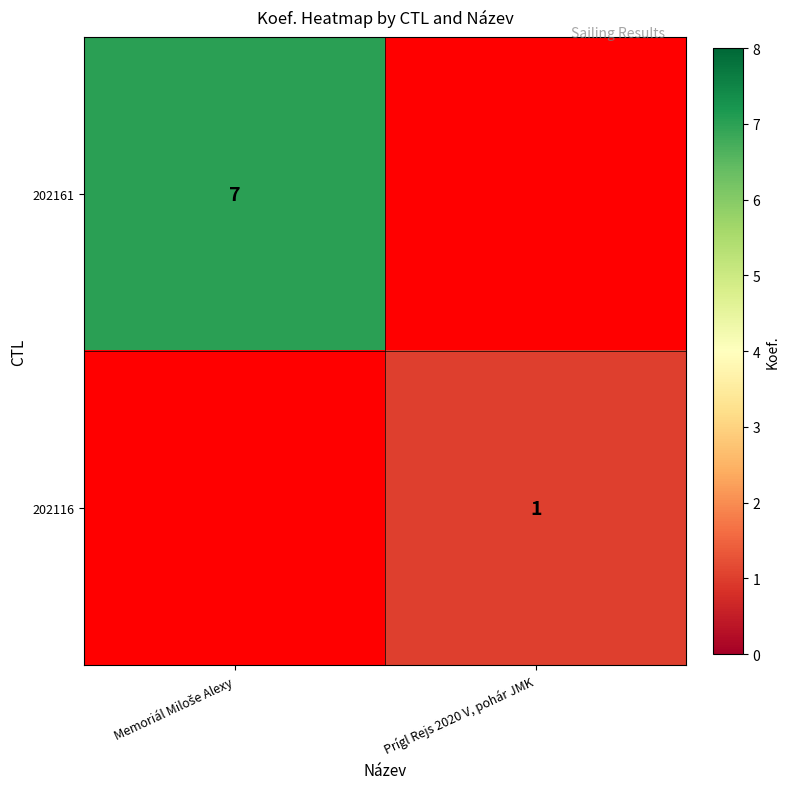

At which category is the sum across all series the highest?

Memoriál Miloše Alexy